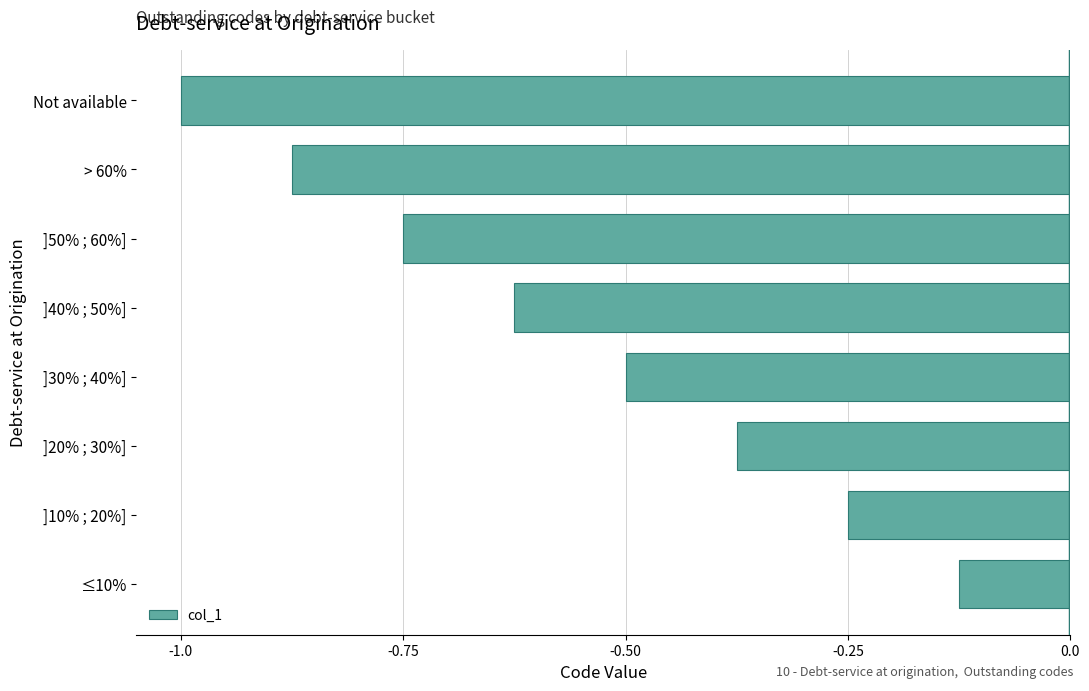

Between ]40% ; 50%] and Not available, which is larger?

]40% ; 50%]